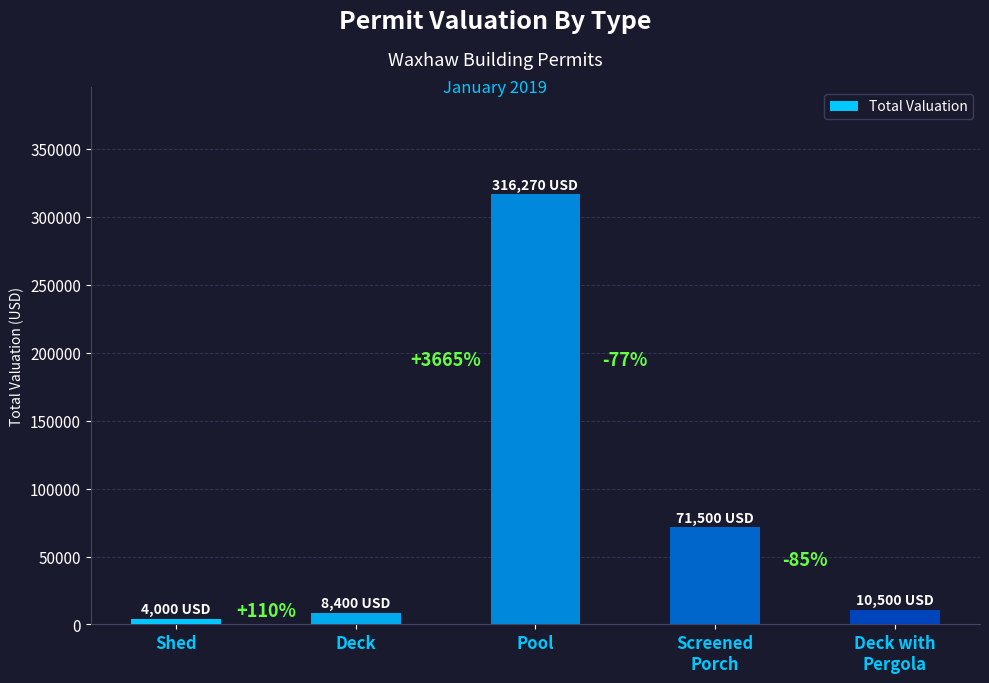

Read the value at Shed.

4000